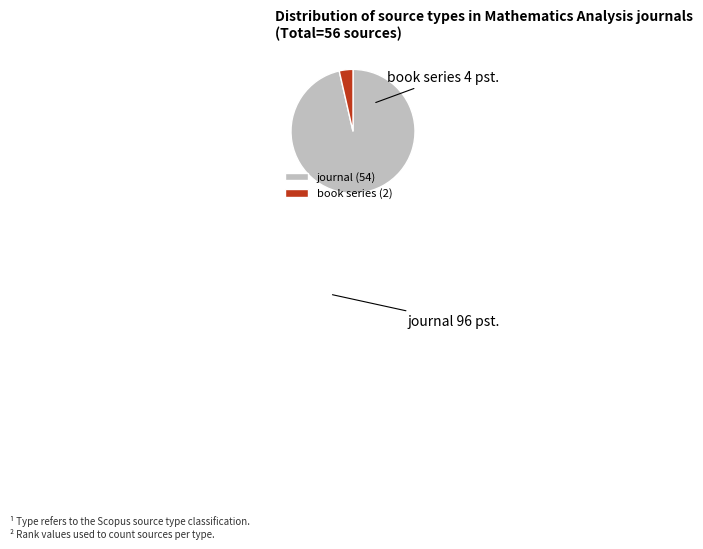

Between book series and journal, which is larger?

journal